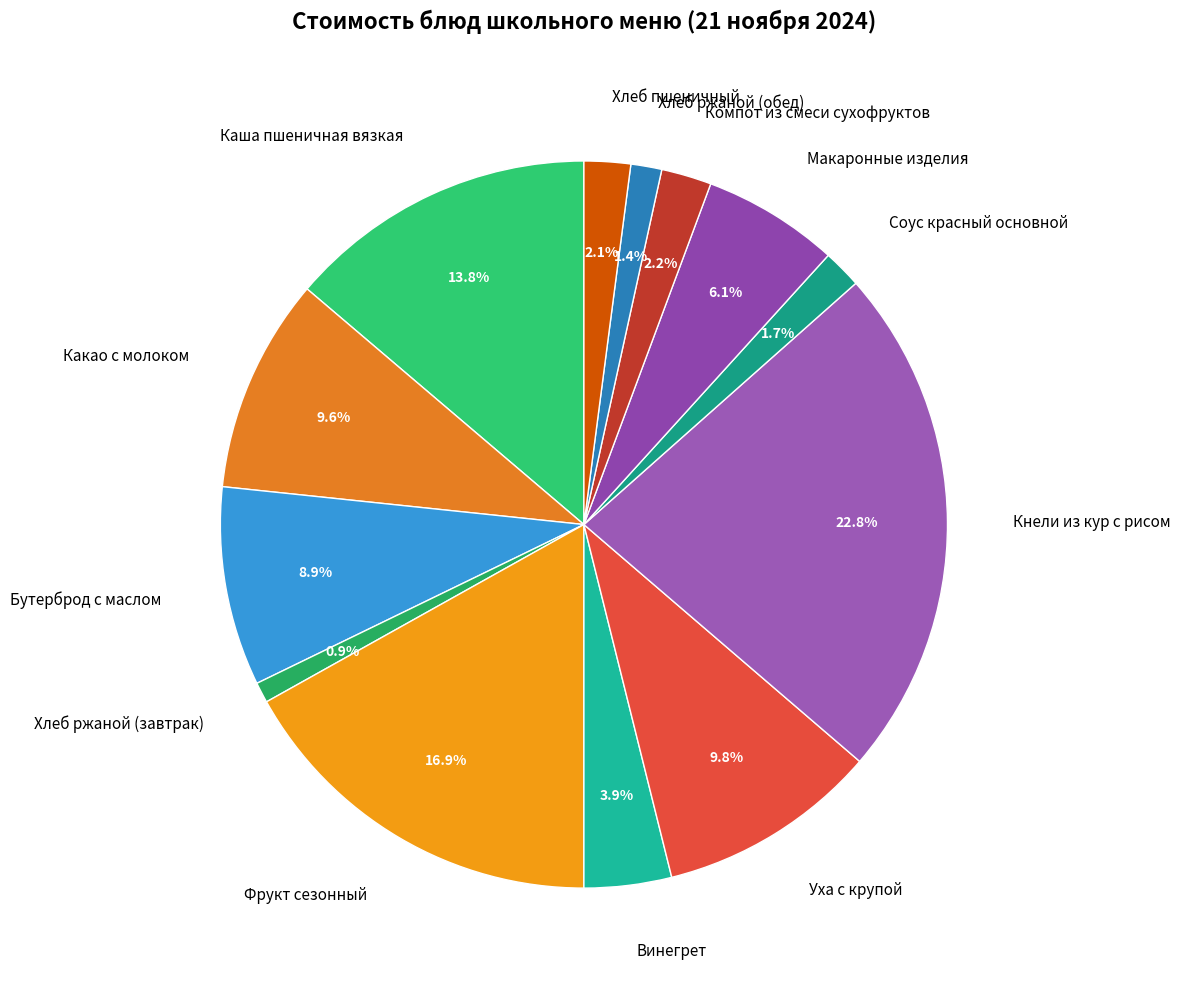

Between Фрукт сезонный and Макаронные изделия, which is larger?

Фрукт сезонный